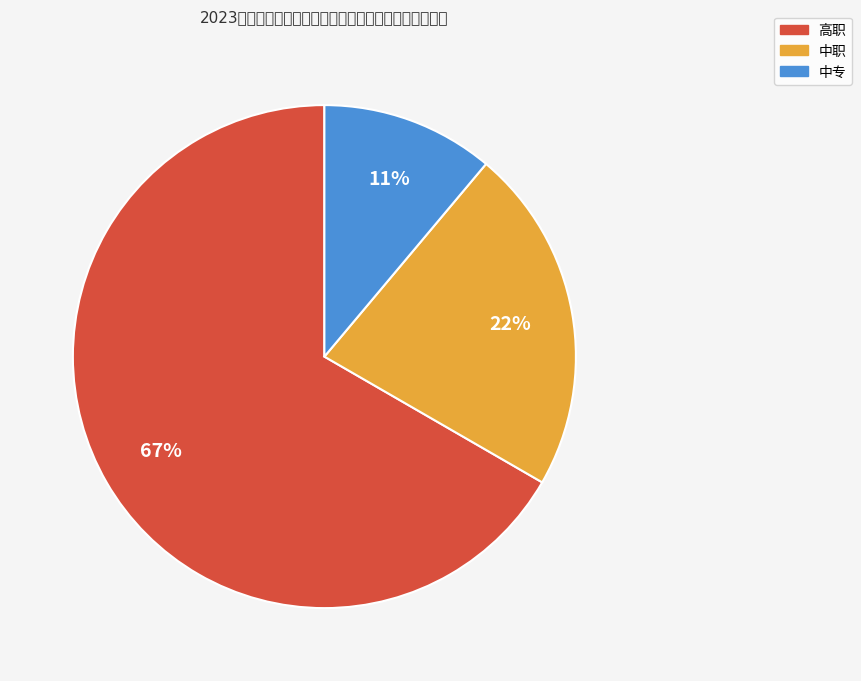

Which has a higher value, 中专 or 中职?

中职